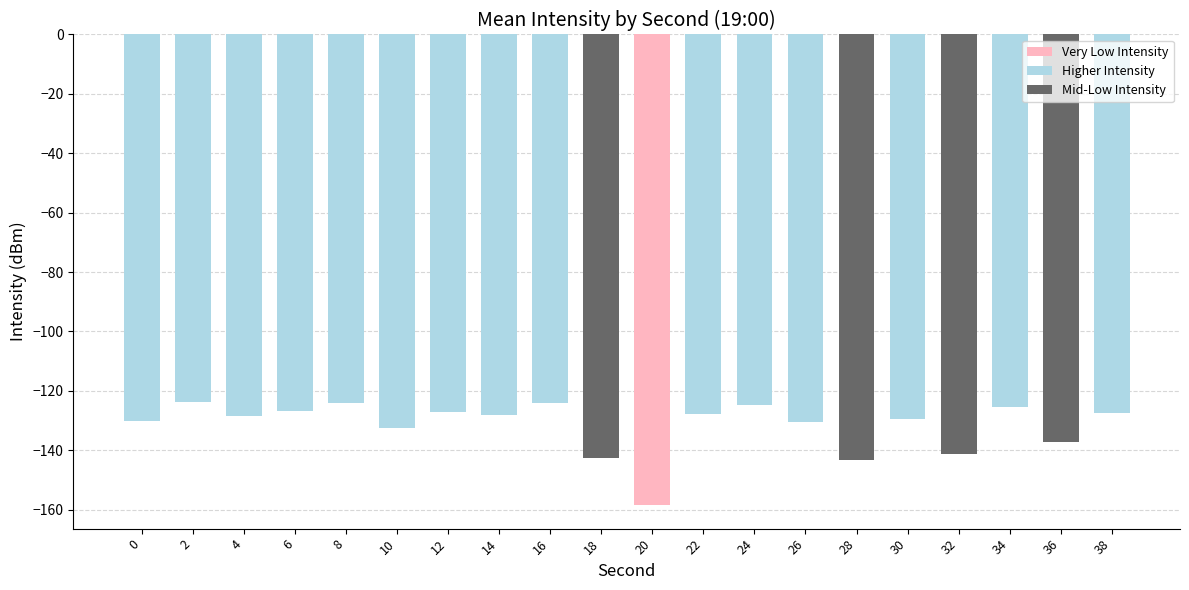

What is the minimum value shown in the chart?

-158.4